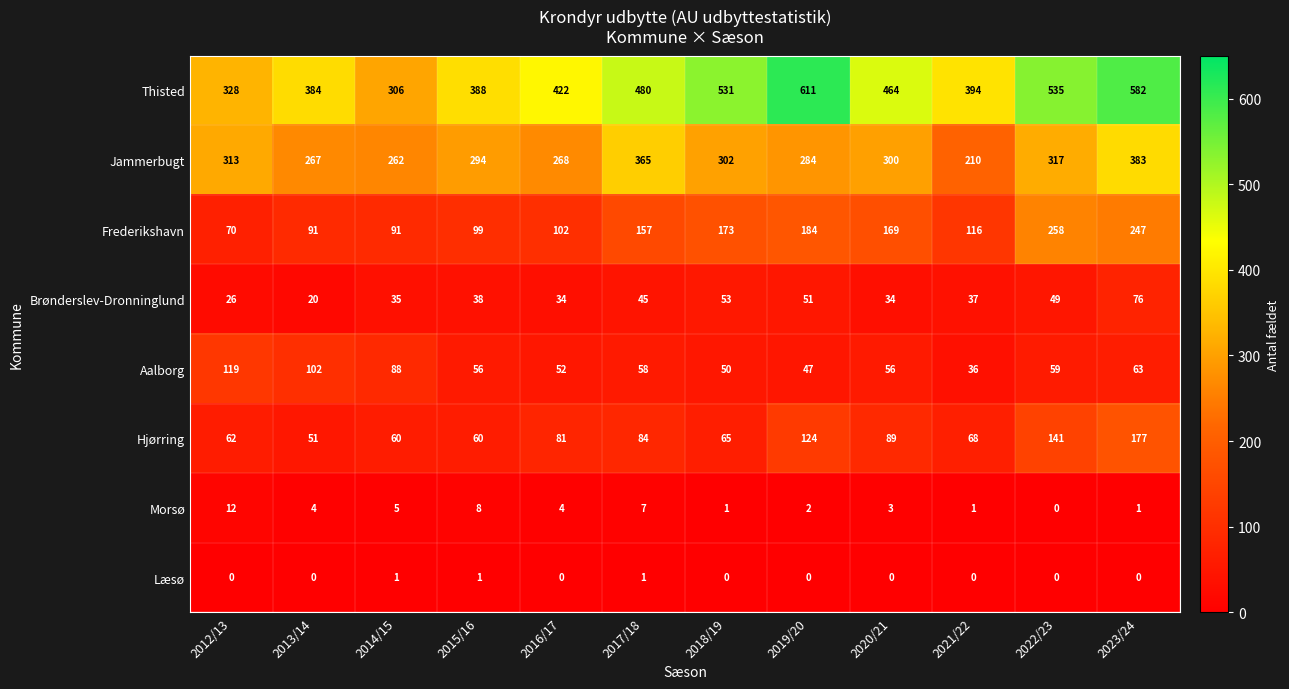

Count the number of categories in the chart.

12